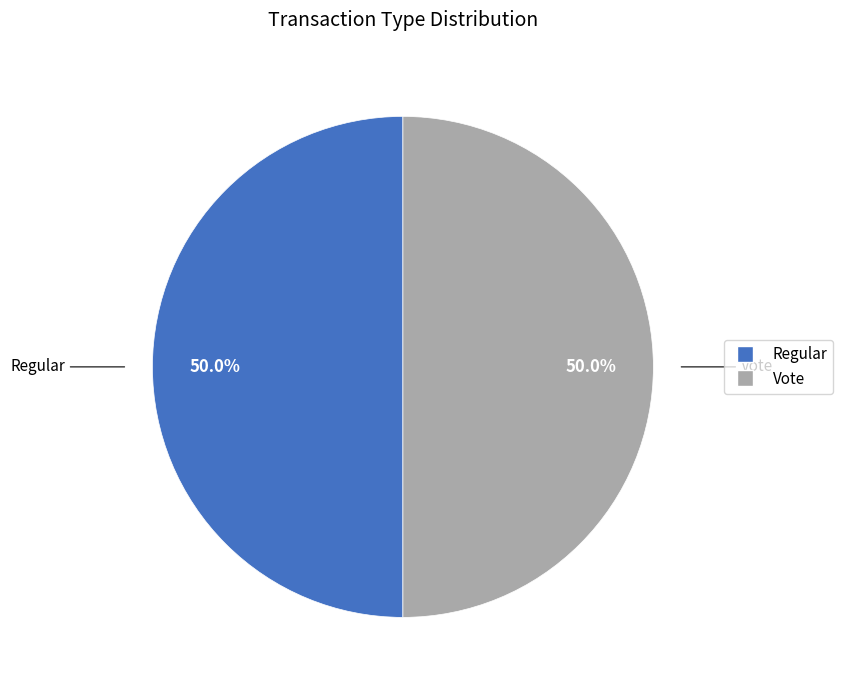

How many segments does this pie chart have?

2